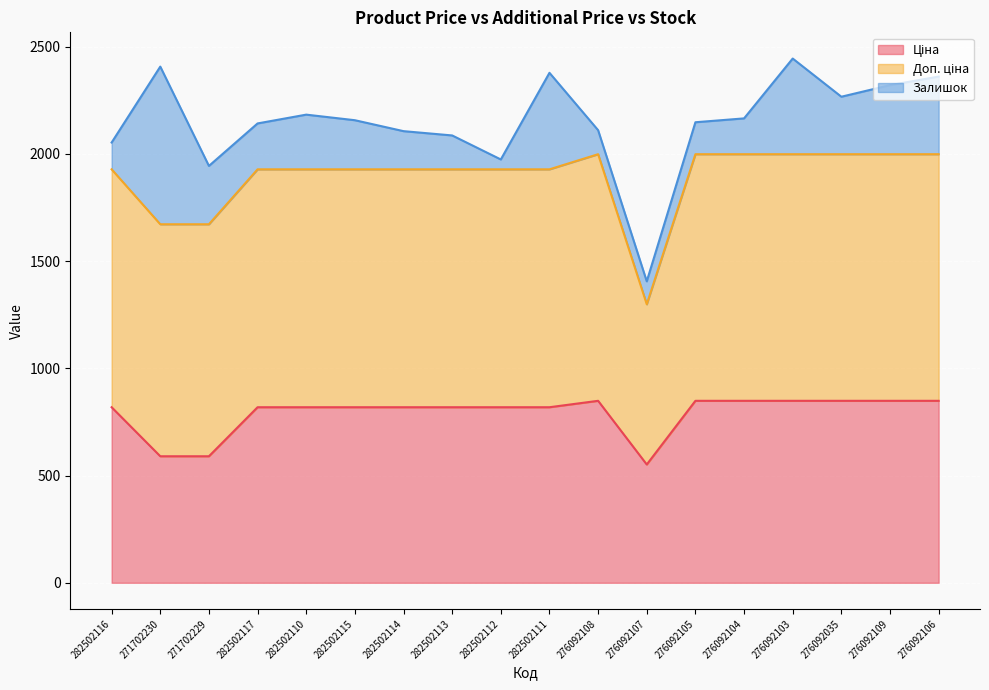

What is the difference between the second highest and second lowest values in the Ціна series?

258.5